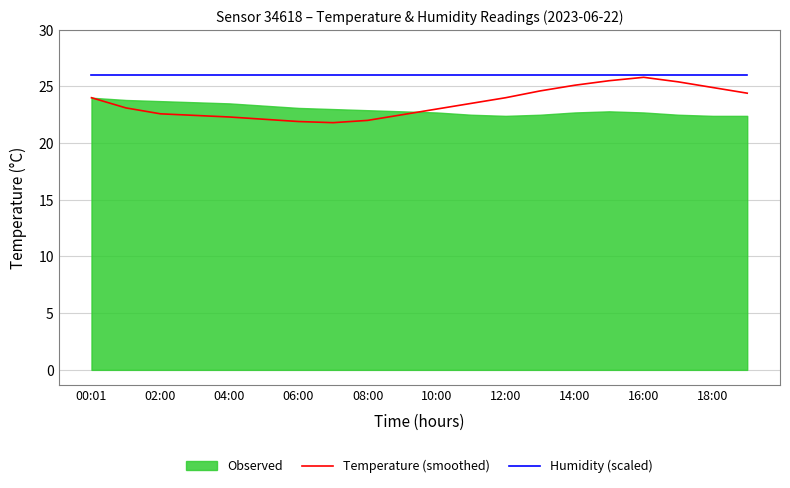

True or false: Humidity (scaled) has a value of 10.2 at 06:00.

False